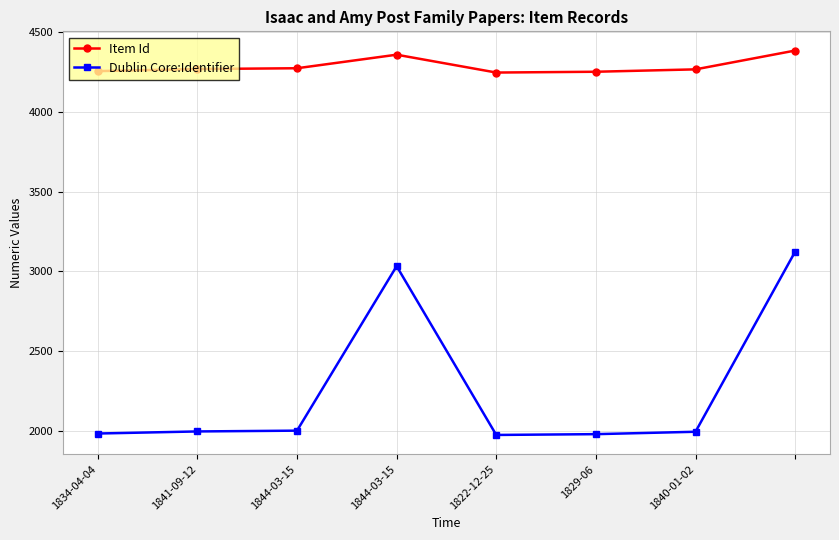

List the series in order of their peak value, highest first.

Item Id, Dublin Core:Identifier